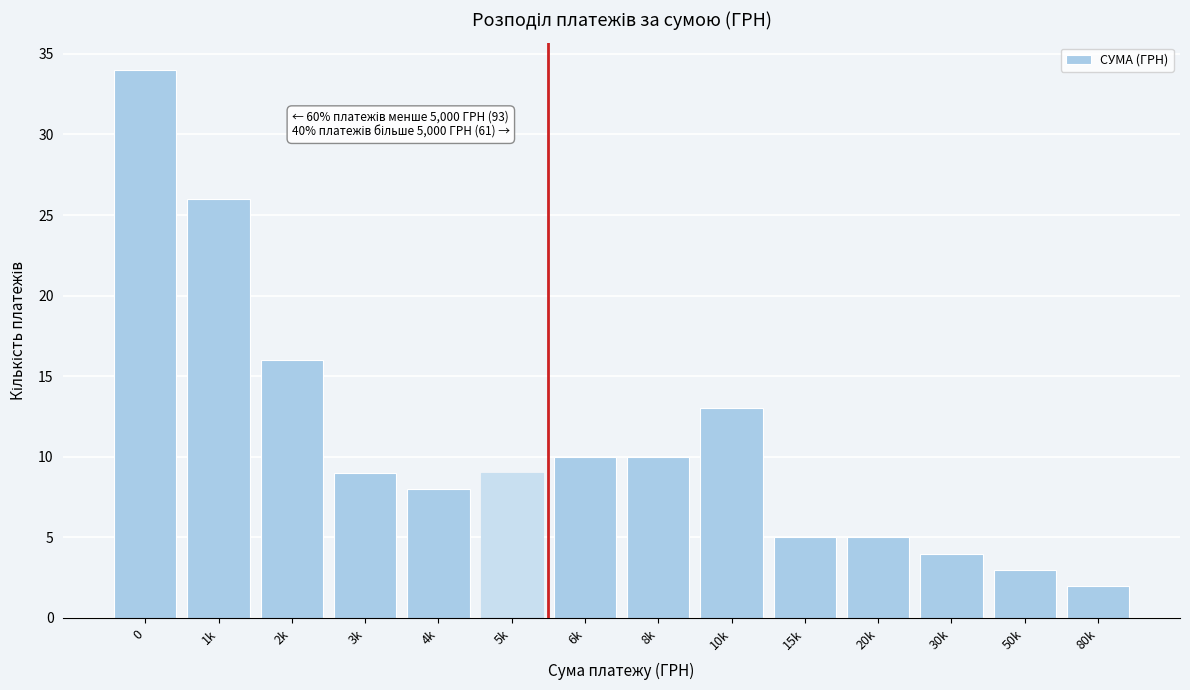

Reading left to right, extract all data points from this chart.

34	26	16	9	8	9	10	10	13	5	5	4	3	2